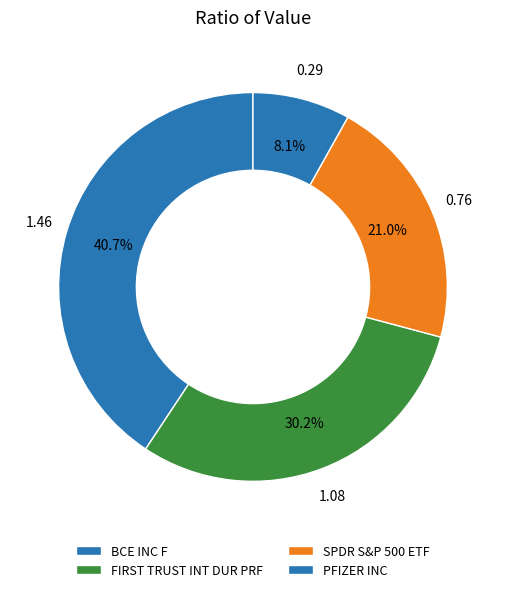

The PFIZER INC slice represents 8% of the pie. True or false?

True